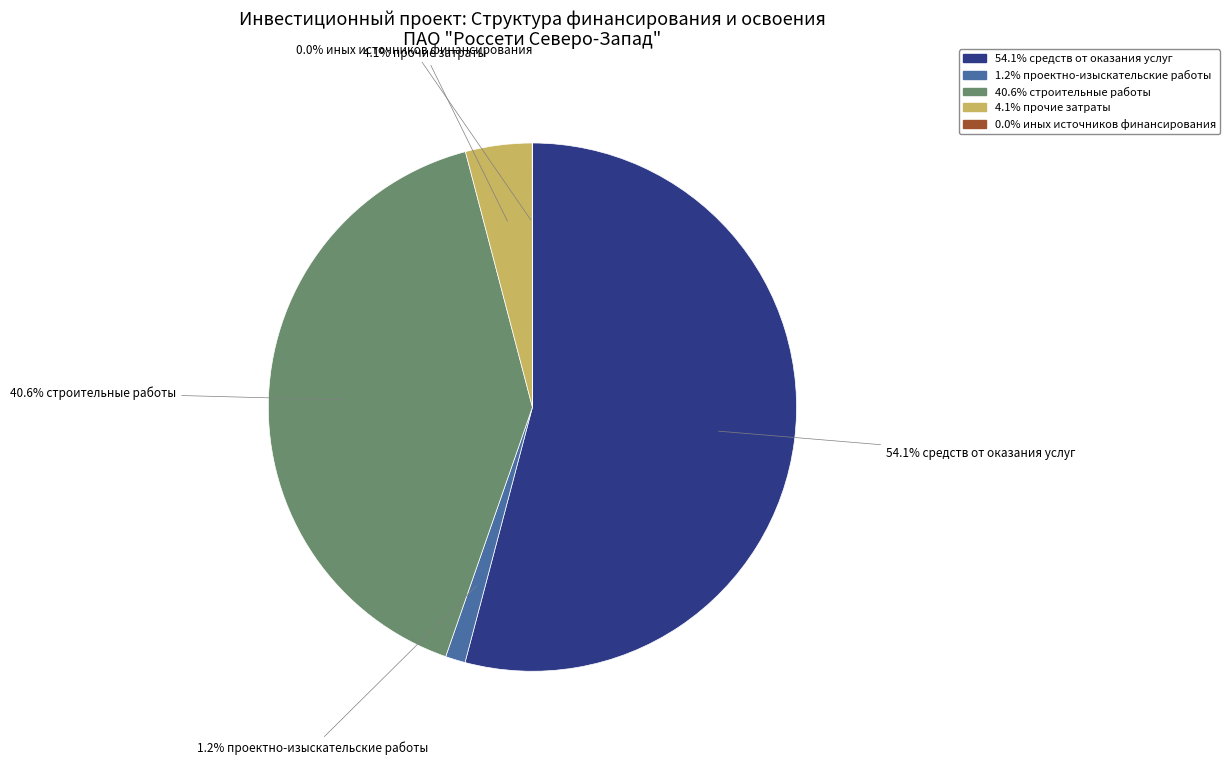

Is there any slice that represents more than half of the pie?

Yes